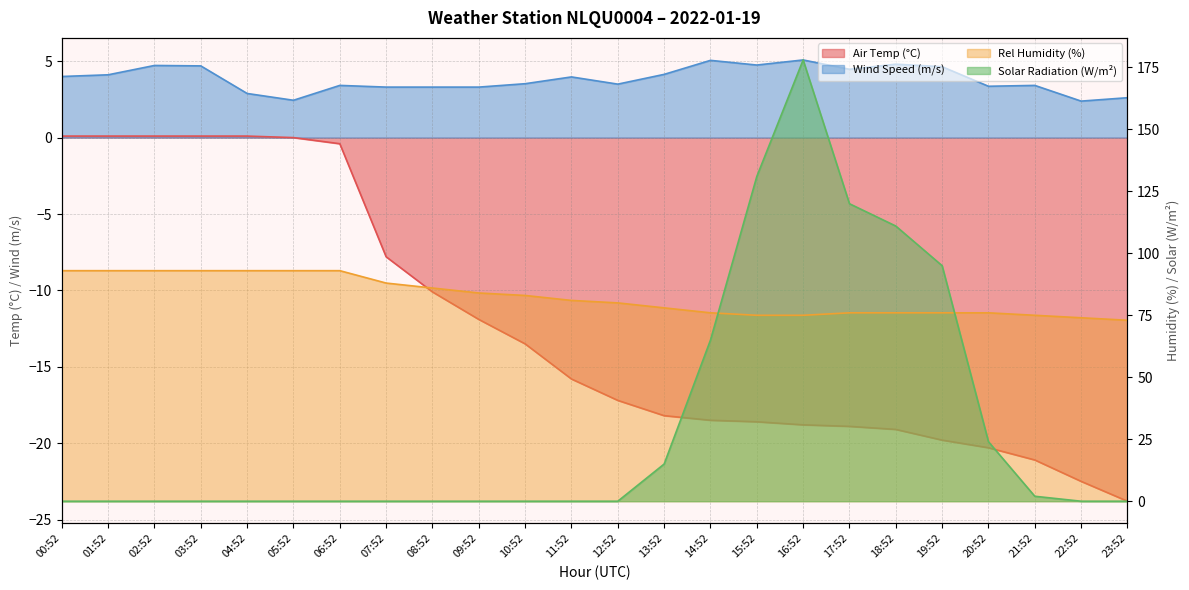

Reading left to right, extract all data points from this chart.

Air Temp (°C): 0.1	0.1	0.1	0.1	0.1	0.0	-0.4	-7.8	-10.1	-11.9	-13.5	-15.8	-17.2	-18.2	-18.5	-18.6	-18.8	-18.9	-19.1	-19.8	-20.3	-21.1	-22.5	-23.8
Rel Humidity (%): 93.0	93.0	93.0	93.0	93.0	93.0	93.0	88.0	86.0	84.0	83.0	81.0	80.0	78.0	76.0	75.0	75.0	76.0	76.0	76.0	76.0	75.0	74.0	73.0
Wind Speed (m/s): 4.0	4.1	4.7	4.7	2.9	2.4	3.4	3.3	3.3	3.3	3.5	4.0	3.5	4.1	5.1	4.8	5.1	4.5	4.8	4.6	3.4	3.4	2.4	2.6
Solar Radiation (W/m²): 0.0	0.0	0.0	0.0	0.0	0.0	0.0	0.0	0.0	0.0	0.0	0.0	0.0	15.0	65.0	131.0	178.0	120.0	111.0	95.0	24.0	2.0	0.0	0.0